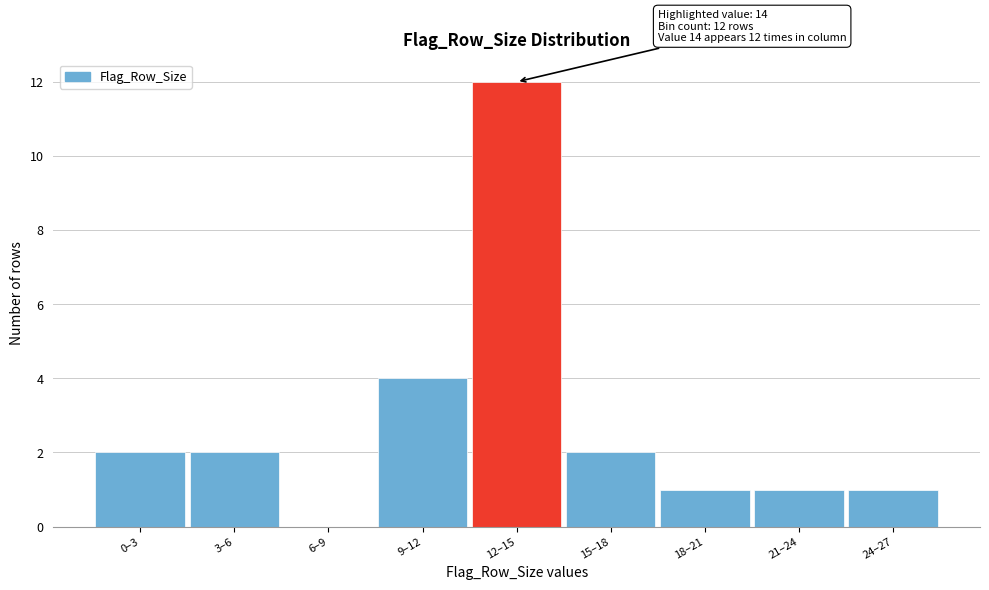

Reading right to left, extract all data points from this chart.

24–27=1	21–24=1	18–21=1	15–18=2	12–15=12	9–12=4	6–9=0	3–6=2	0–3=2